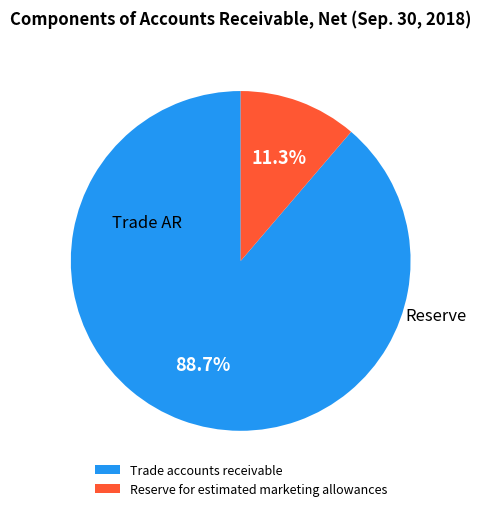

What percentage is the Reserve for estimated marketing allowances slice, to the nearest percent?

11%